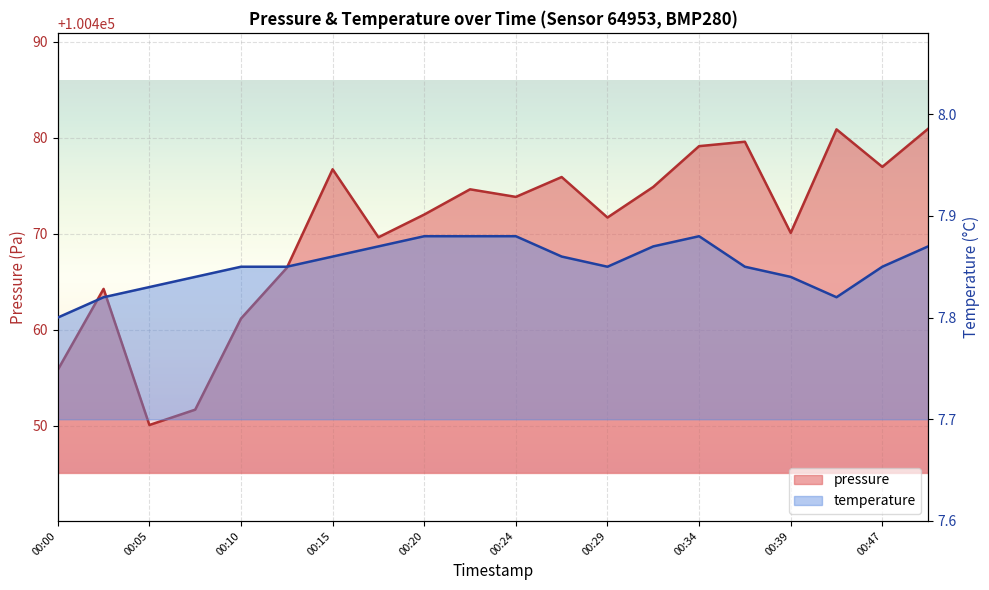

What is the difference between the maximum and minimum values in the pressure series?

30.9